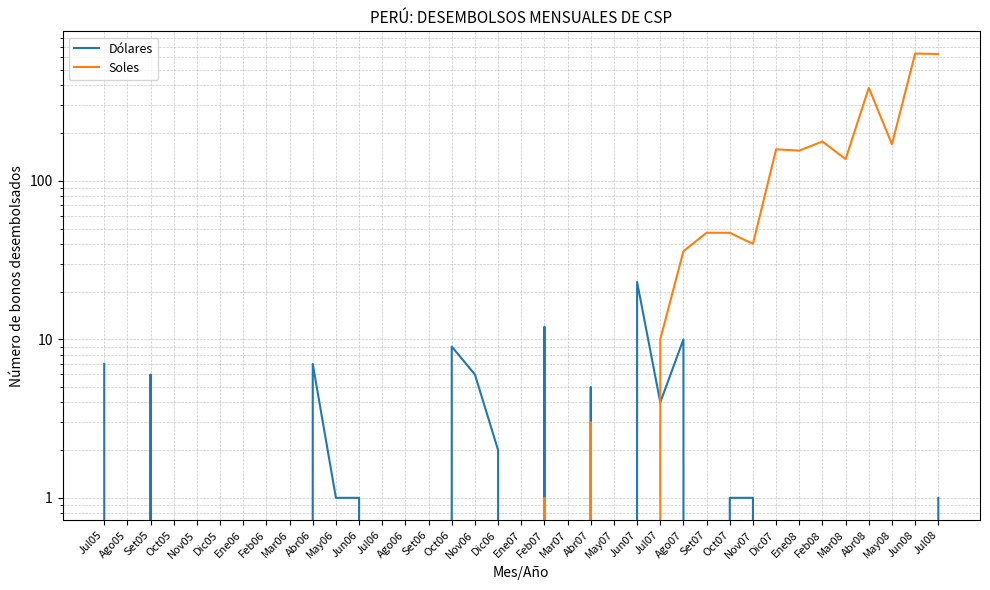

Rank the categories by Soles value from highest to lowest.

Jun08, Jul08, Abr08, Feb08, May08, Dic07, Ene08, Mar08, Set07, Oct07, Nov07, Ago07, Jul07, Abr07, Feb07, Jul05, Ago05, Set05, Oct05, Nov05, Dic05, Ene06, Feb06, Mar06, Abr06, May06, Jun06, Jul06, Ago06, Set06, Oct06, Nov06, Dic06, Ene07, Mar07, May07, Jun07